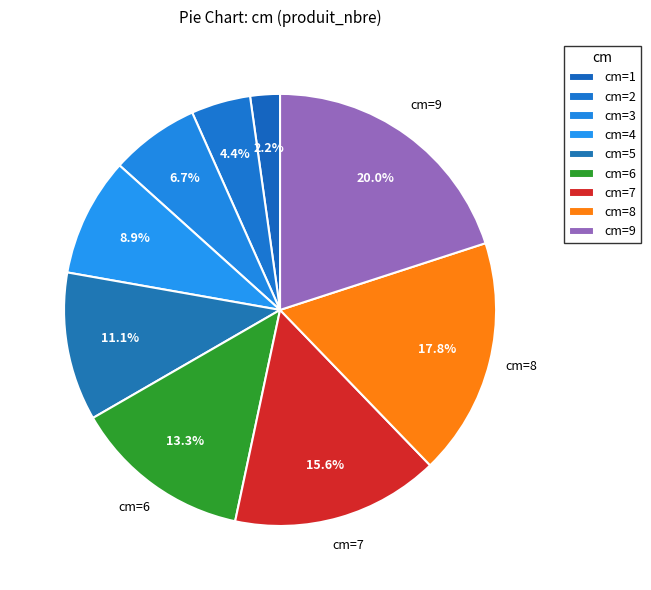

Count the number of slices in the pie.

9